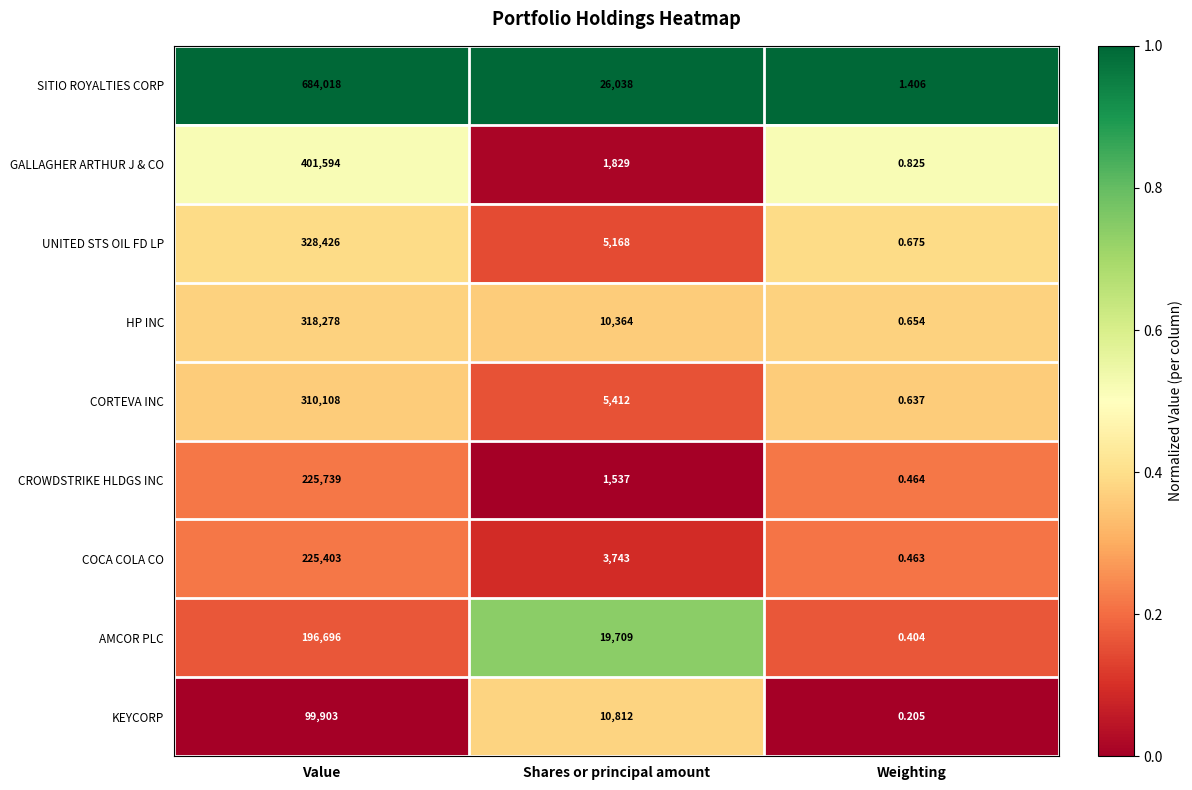

Is the value of KEYCORP at Shares or principal amount greater than the value of HP INC at Shares or principal amount?

Yes